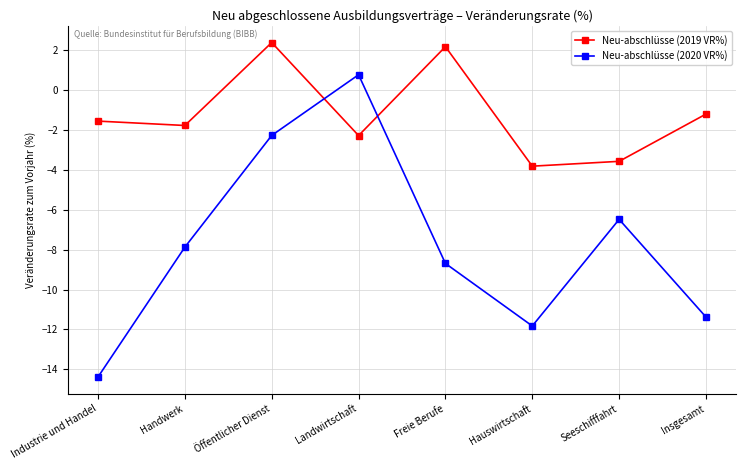

What is the label of the 4th point from the right?

Freie Berufe